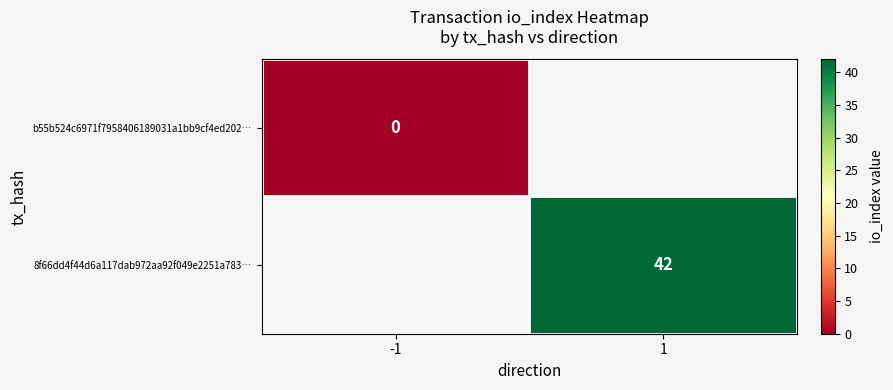

Is the value of 8f66dd4f44d6a117dab972aa92f049e2251a783… at 1 greater than the value of b55b524c6971f7958406189031a1bb9cf4ed202… at -1?

Yes